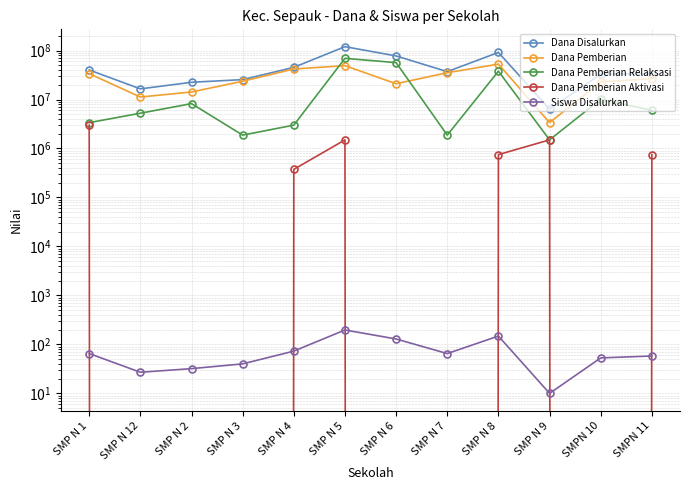

How many distinct data groups are displayed?

5